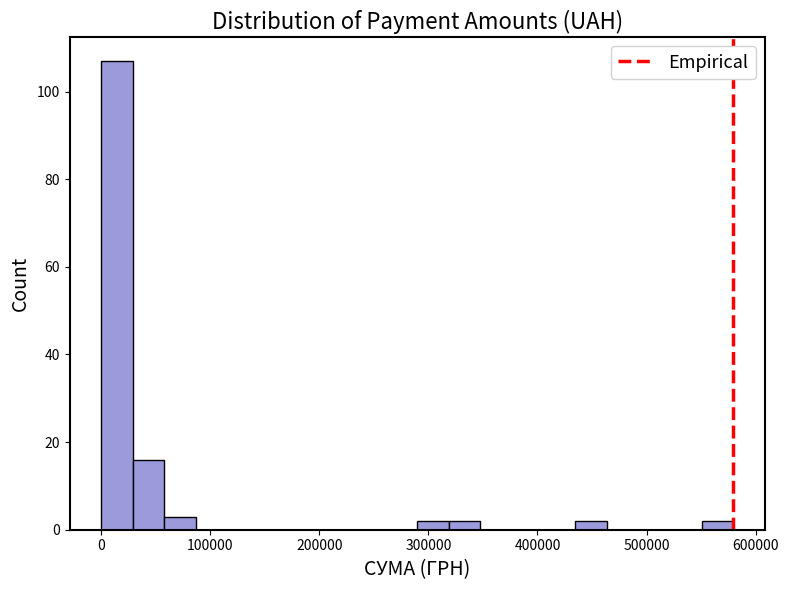

Read against the x-axis, roughly where is the centre of the tallest bar?

10000